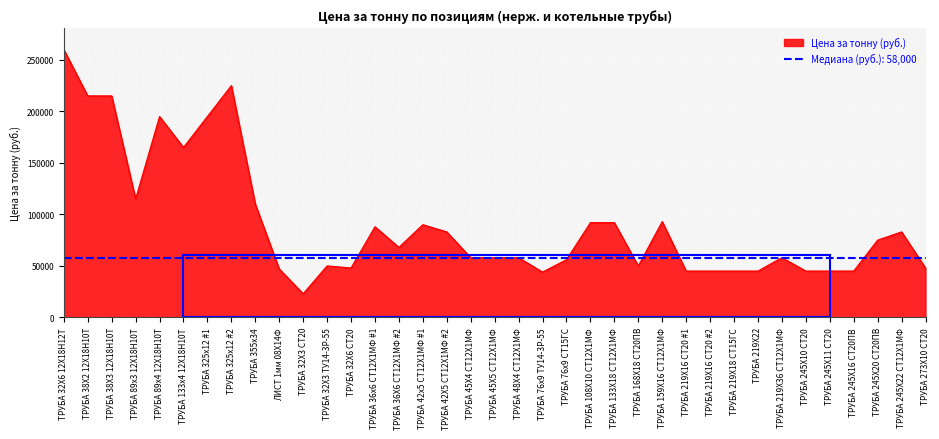

What is the change in value from ТРУБА 325х12 #1 to ТРУБА 45Х4 СТ12Х1МФ?

-137000